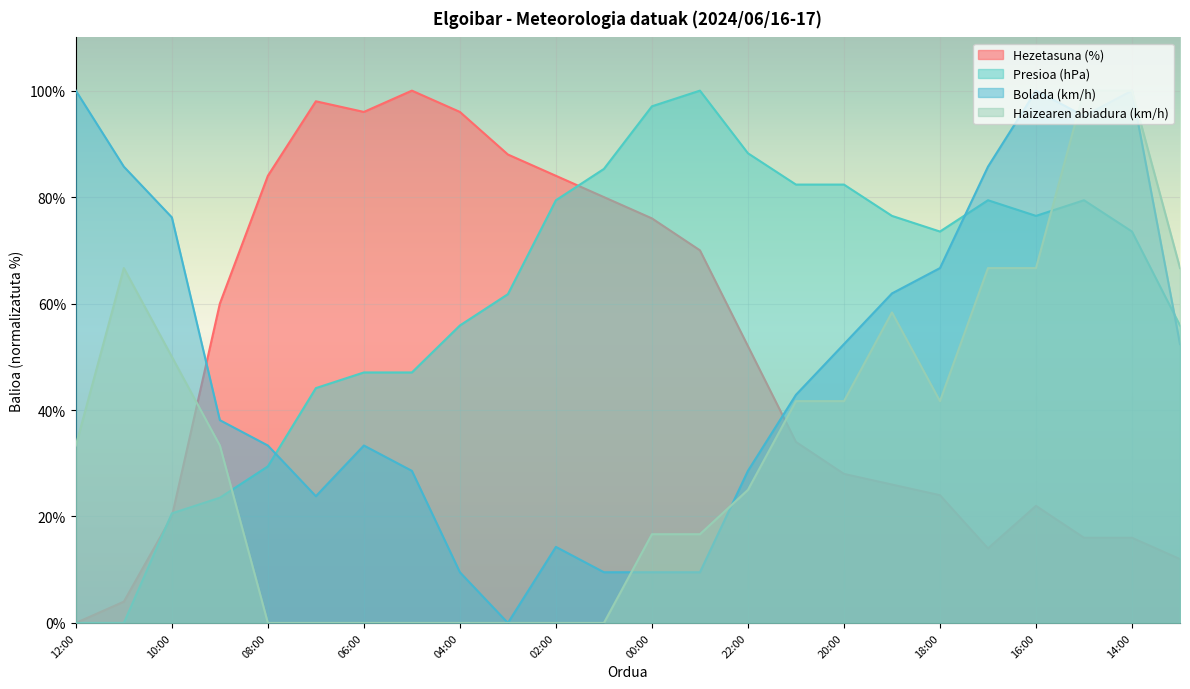

Which series has the largest range (max minus min)?

Hezetasuna (%)